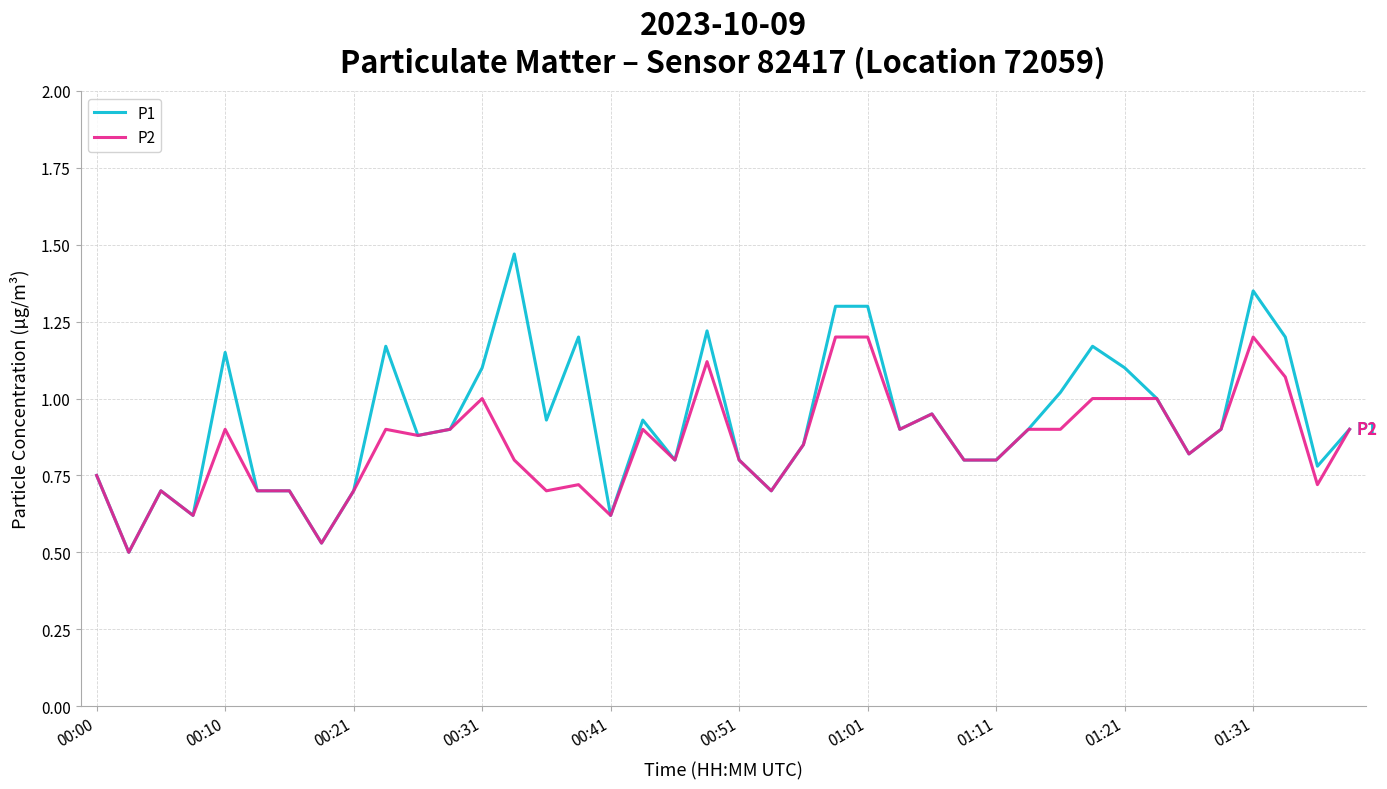

Rank the series by their maximum value, from lowest to highest.

P2, P1